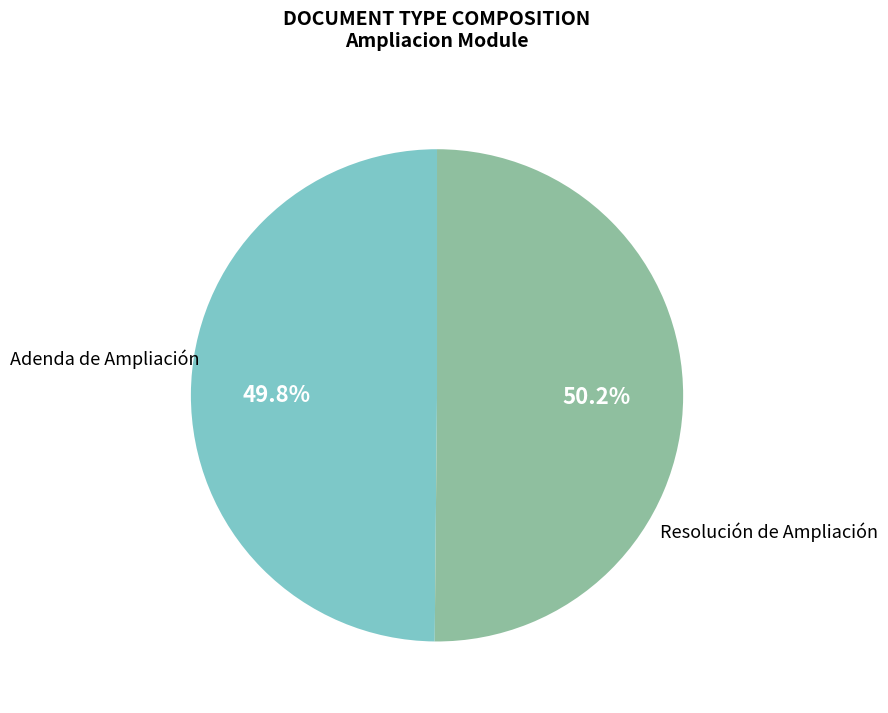

How many segments does this pie chart have?

2